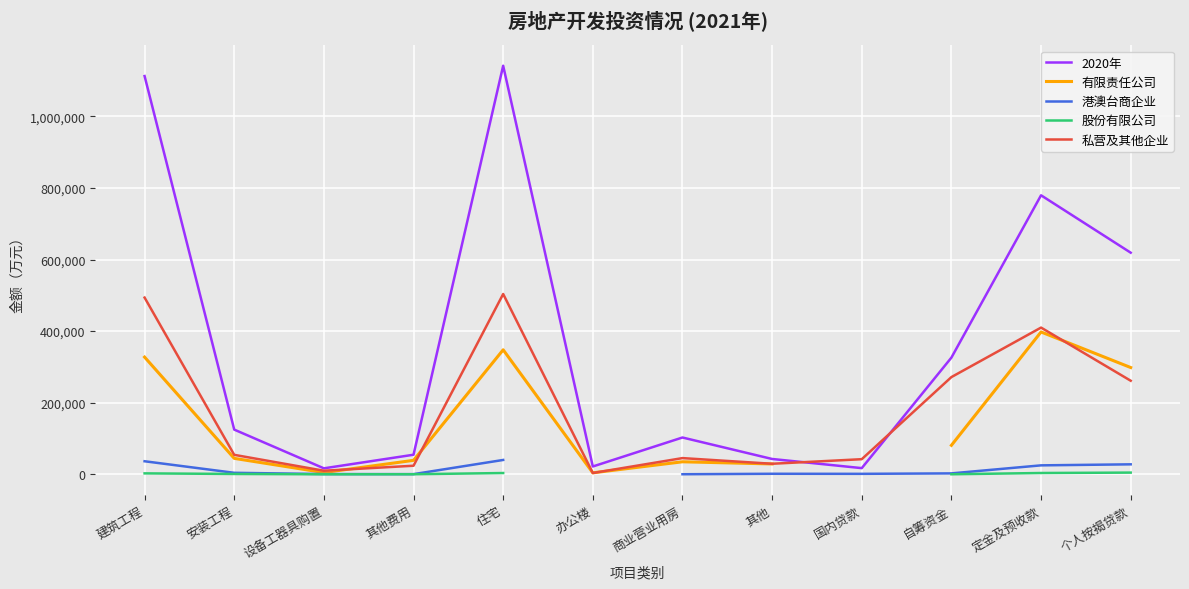

Which has a higher value, 安装工程 or 定金及预收款?

定金及预收款